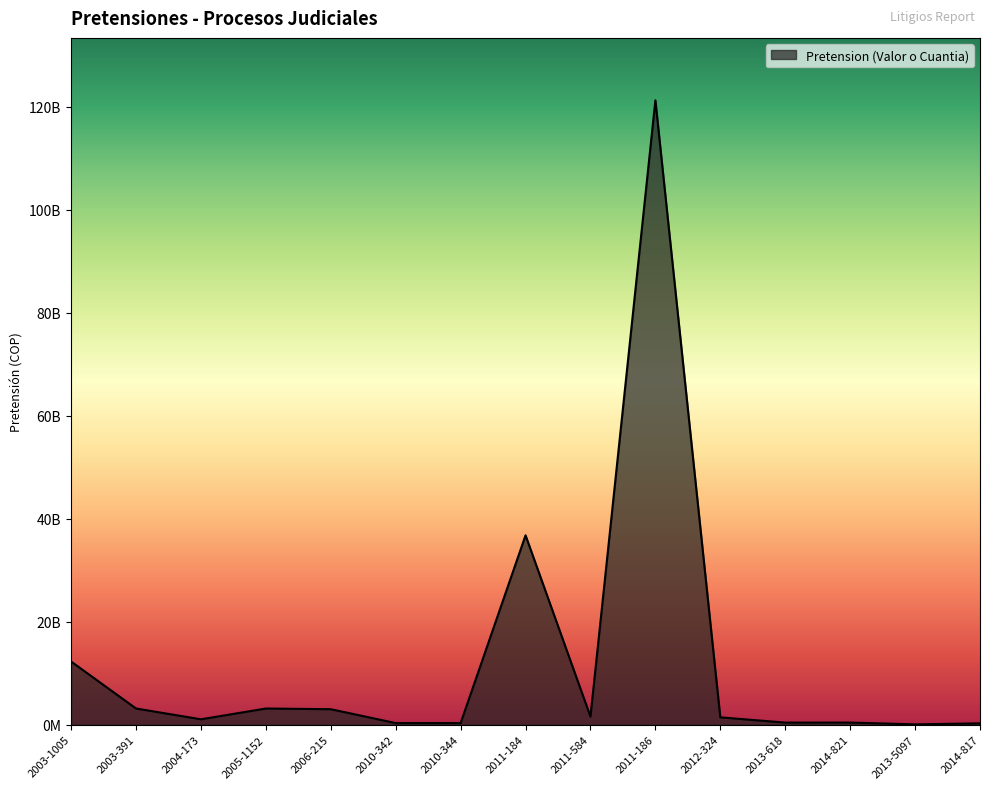

The value at 2011-184 is 36777854142. True or false?

True